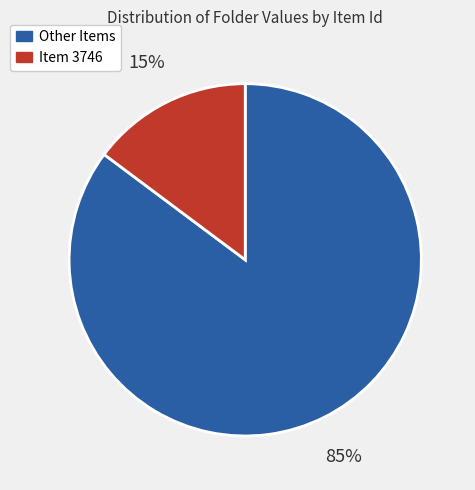

Which slice represents more than half of the pie?

Other Items